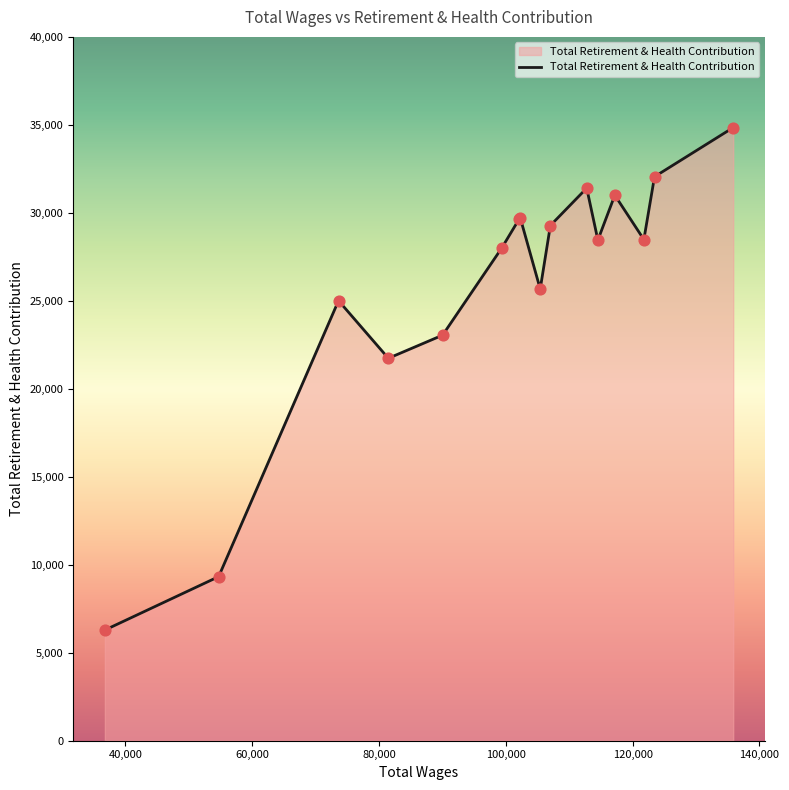

What is the smallest value displayed?

6288